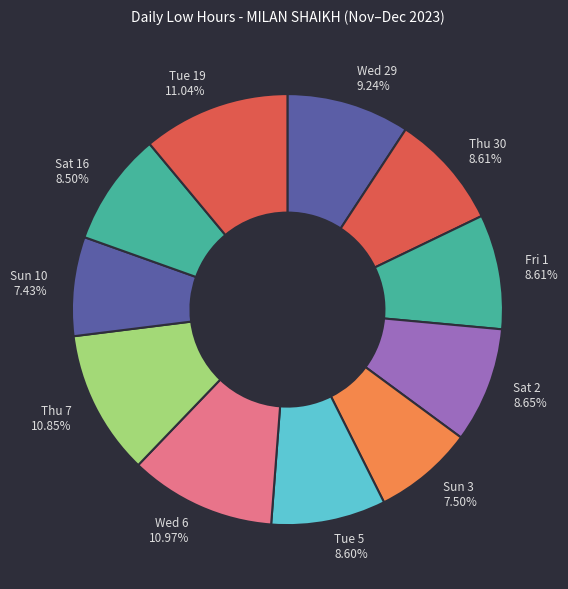

Between Tue 19 11.04% and Fri 1 8.61%, which is larger?

Tue 19 11.04%